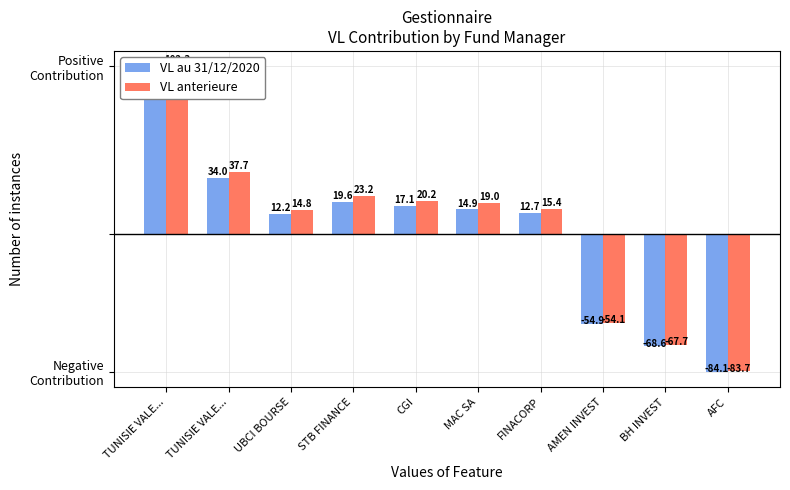

What is the highest value of the VL anterieure series?

102.3